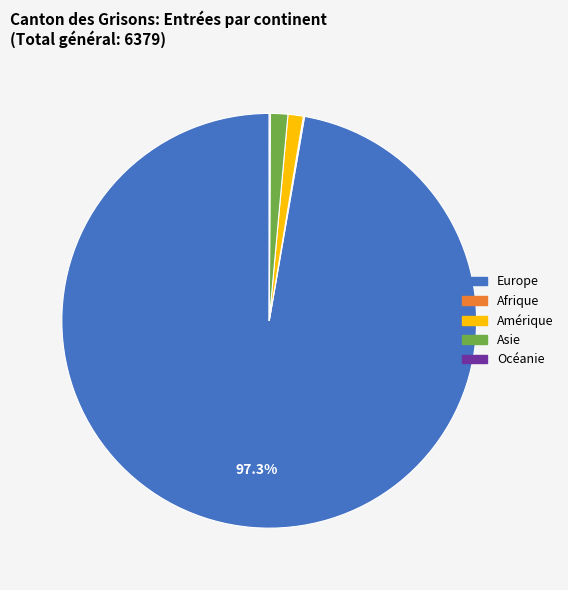

Which category has the biggest portion of the pie?

Europe